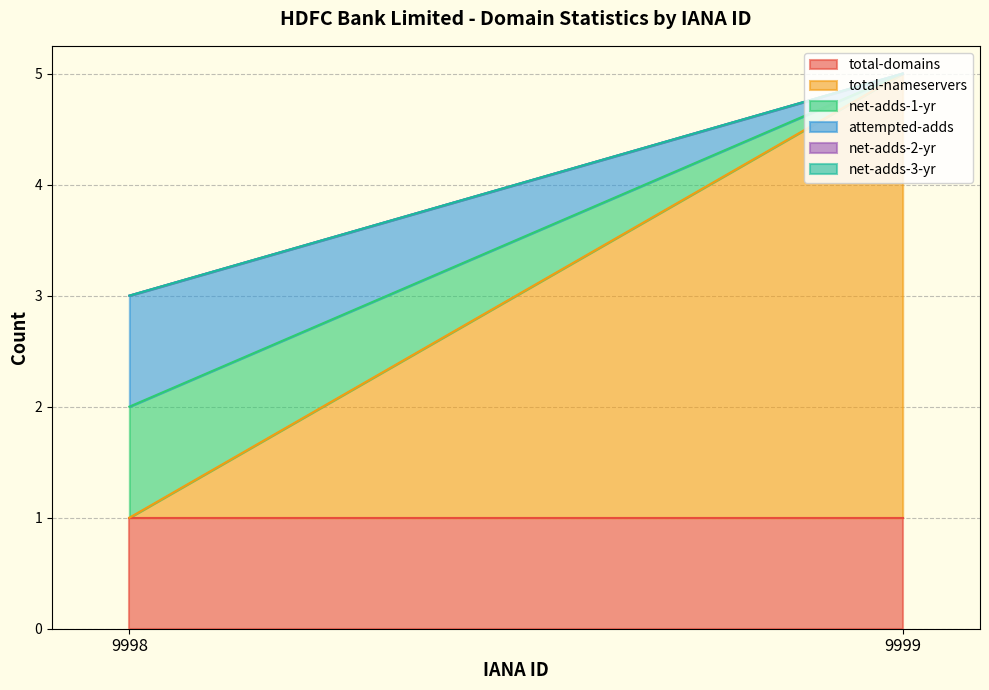

What are all the series names shown in the legend?

total-domains, total-nameservers, net-adds-1-yr, attempted-adds, net-adds-2-yr, net-adds-3-yr